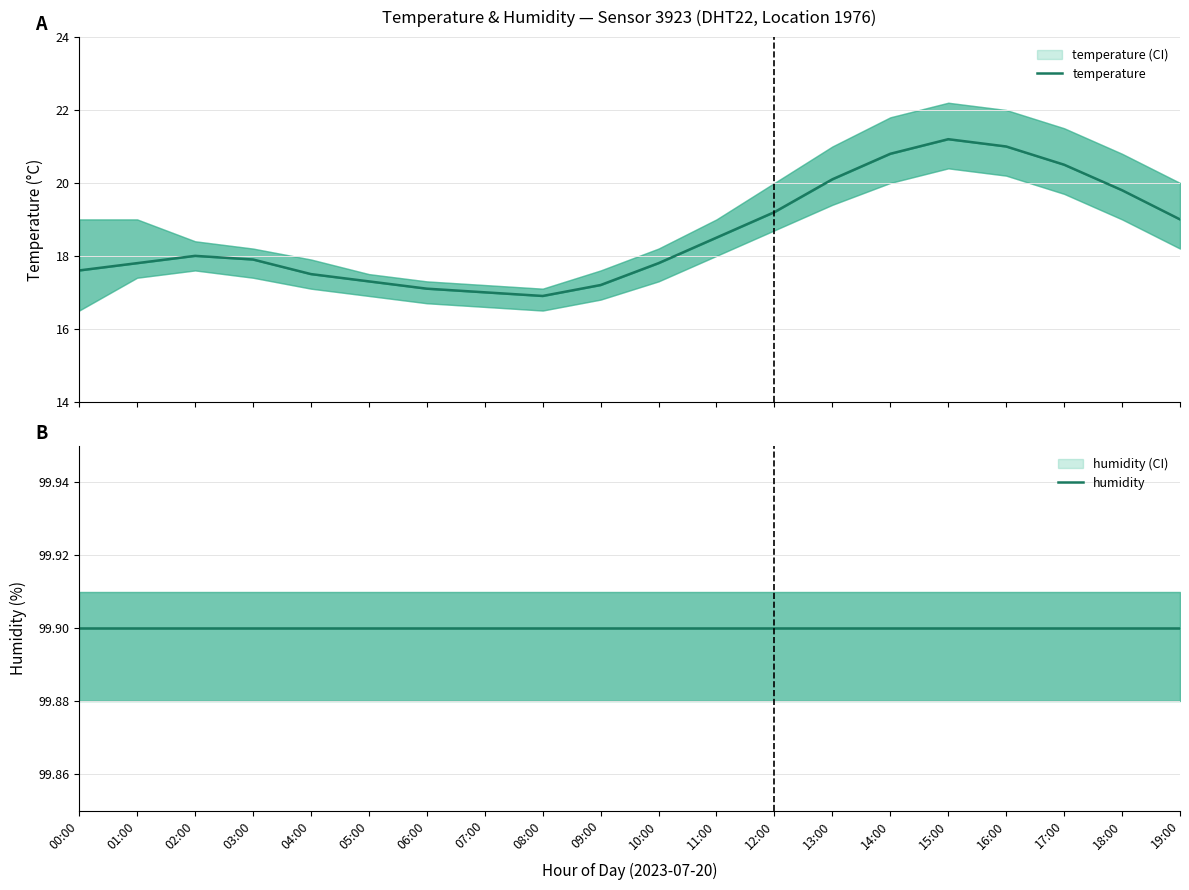

List the series in order of their peak value, highest first.

humidity, temperature